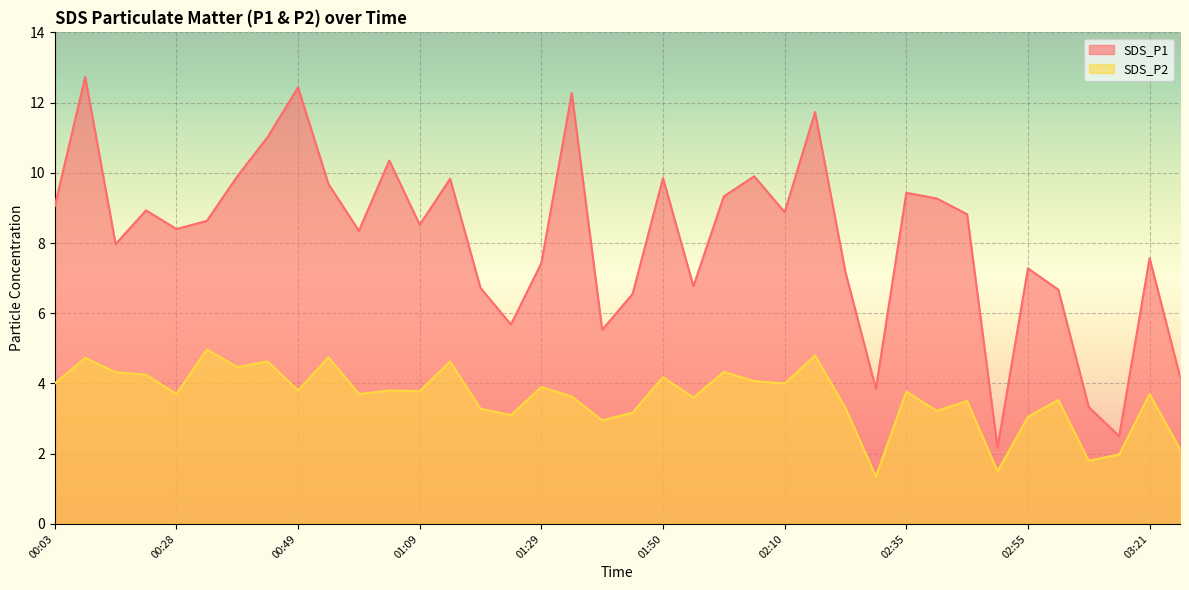

What is the label of the 36th point from the left?

03:16